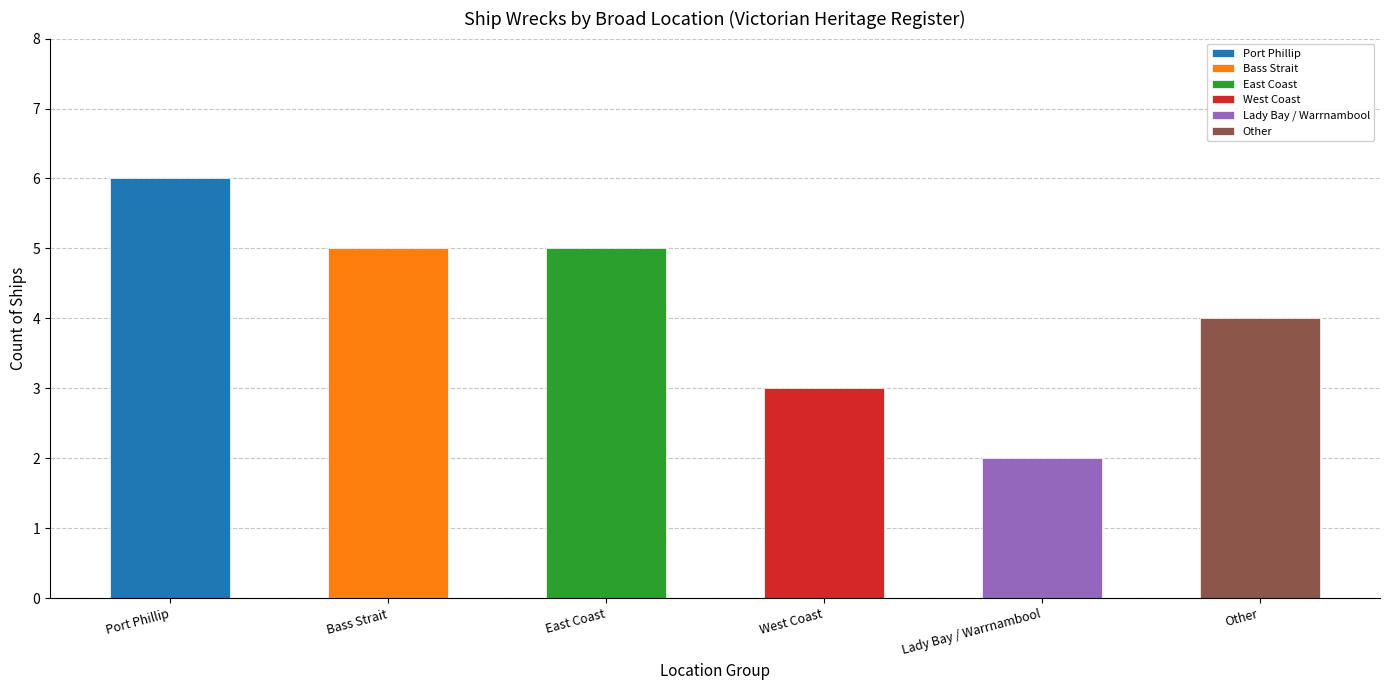

What is the ratio of the value at Bass Strait to the value at East Coast?

1.0